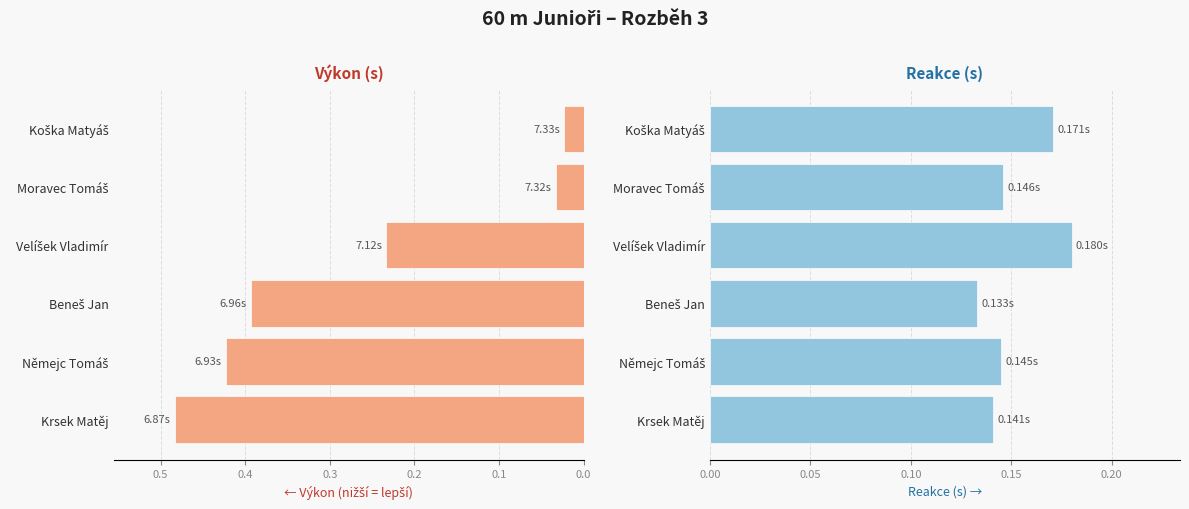

Rank the series by their maximum value, from lowest to highest.

Reakce, Výkon